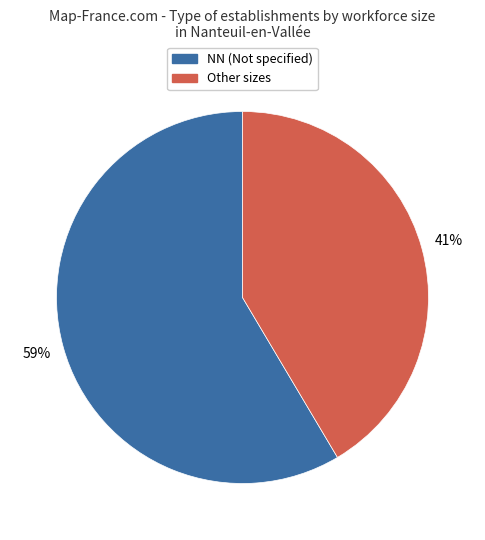

Does any single category account for the majority?

Yes